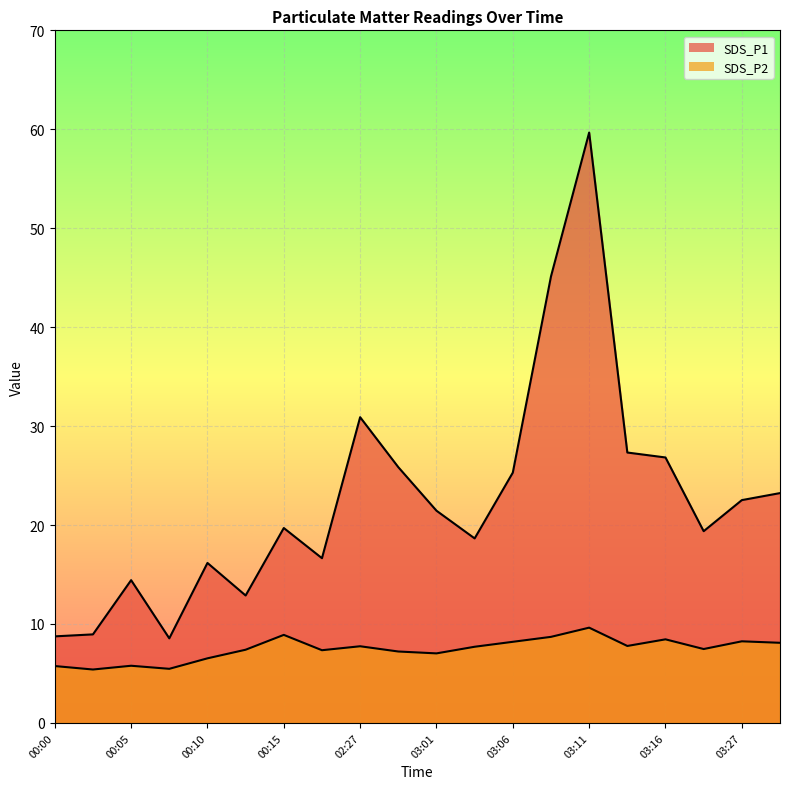

Reading right to left, extract all data points from this chart.

SDS_P1: 03:29=23.2	03:27=22.5	03:24=19.4	03:16=26.8	03:14=27.3	03:11=59.7	03:09=45.1	03:06=25.3	03:04=18.6	03:01=21.4	02:59=25.9	02:27=30.9	00:33=16.6	00:15=19.7	00:12=12.9	00:10=16.2	00:07=8.6	00:05=14.4	00:02=8.9	00:00=8.8
SDS_P2: 03:29=8.1	03:27=8.2	03:24=7.5	03:16=8.4	03:14=7.8	03:11=9.6	03:09=8.7	03:06=8.2	03:04=7.7	03:01=7.0	02:59=7.2	02:27=7.8	00:33=7.3	00:15=8.9	00:12=7.4	00:10=6.5	00:07=5.5	00:05=5.8	00:02=5.4	00:00=5.8